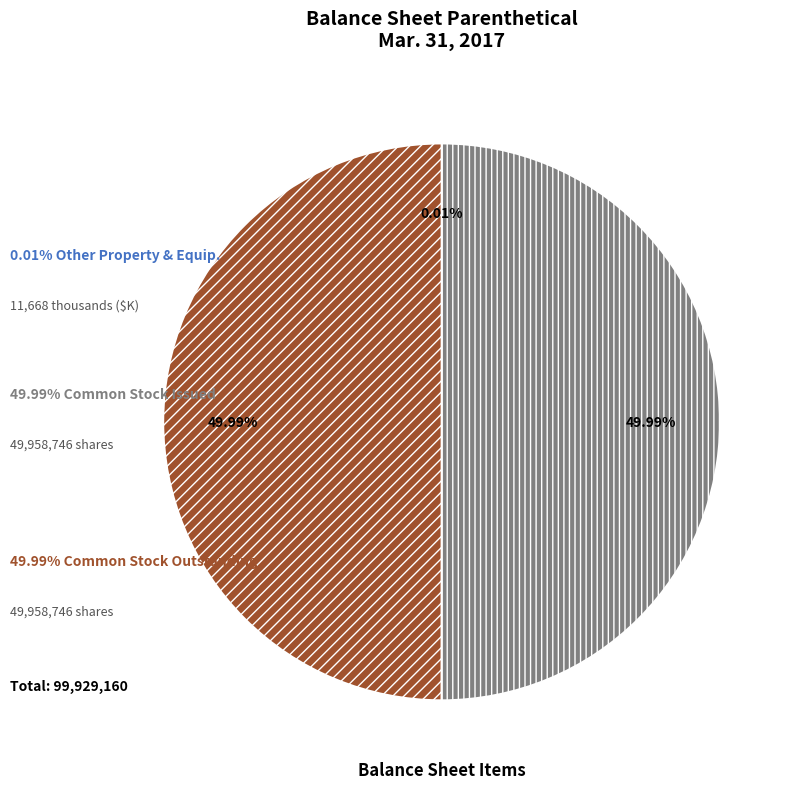

How many slices are in this pie chart?

3